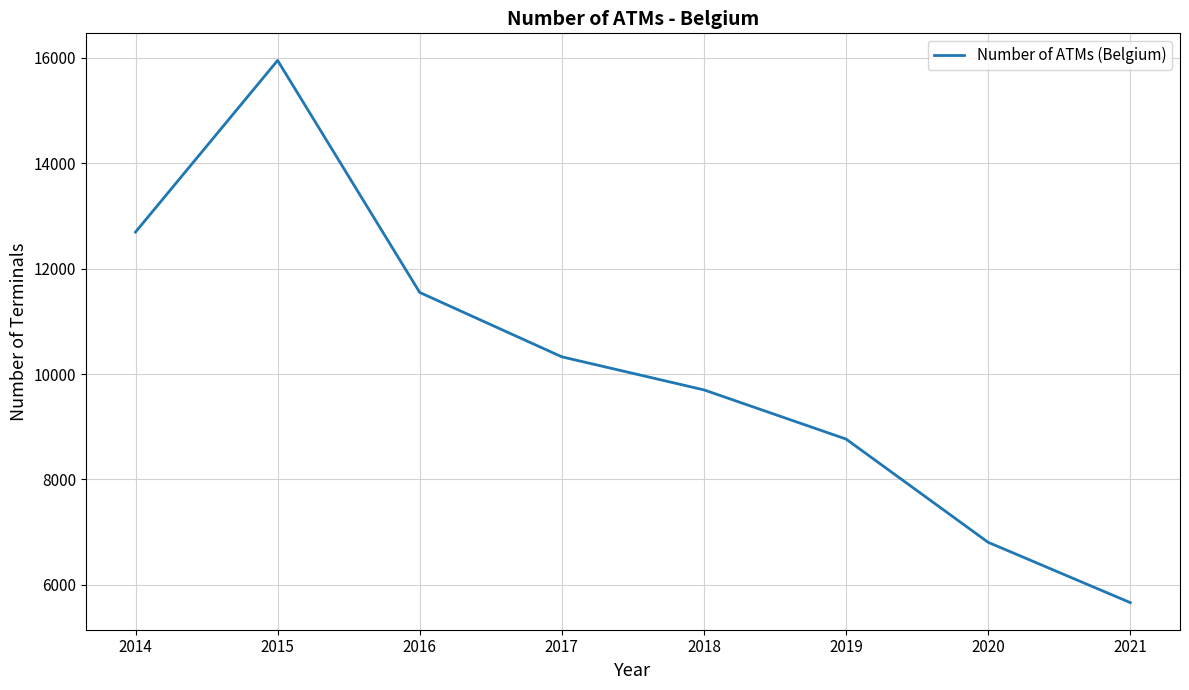

True or false: the data shows 10327 at 2017.

True